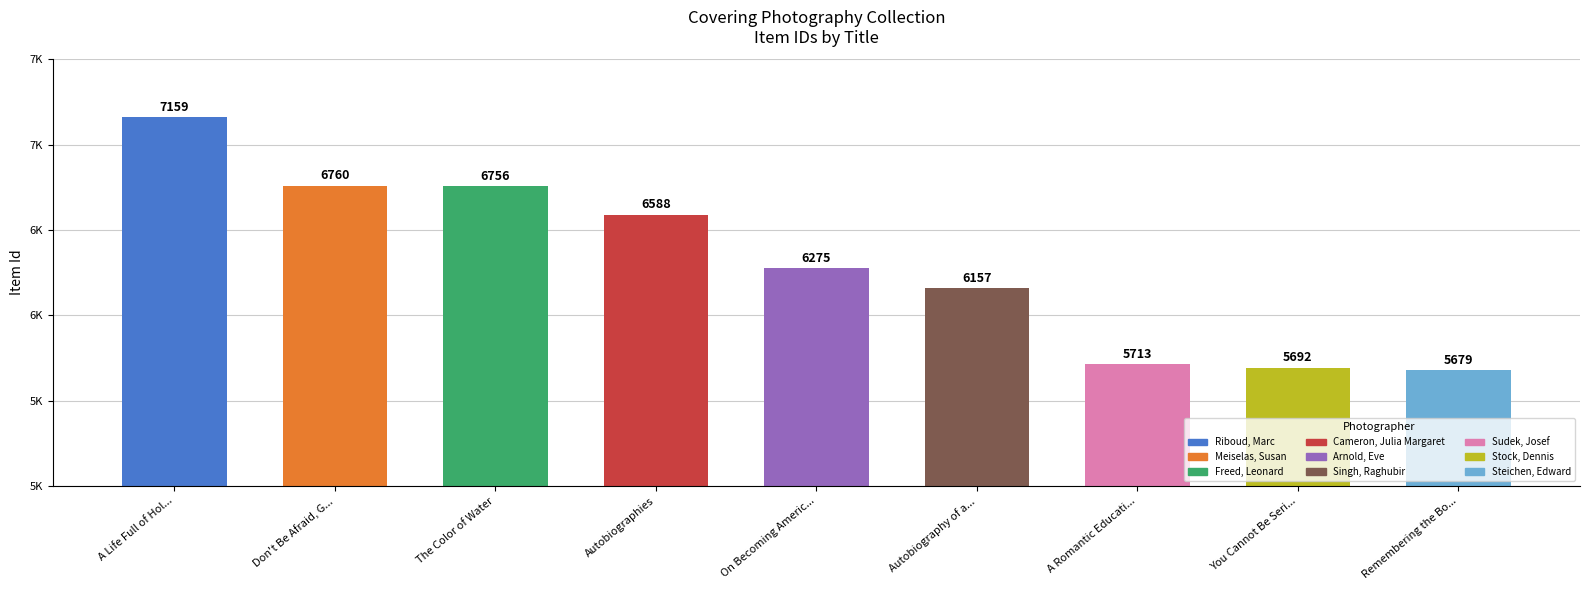

Reading right to left, what are all the values shown in this chart?

Remembering the Bo...=5679	You Cannot Be Seri...=5692	A Romantic Educati...=5713	Autobiography of a...=6157	On Becoming Americ...=6275	Autobiographies=6588	The Color of Water=6756	Don't Be Afraid, G...=6760	A Life Full of Hol...=7159